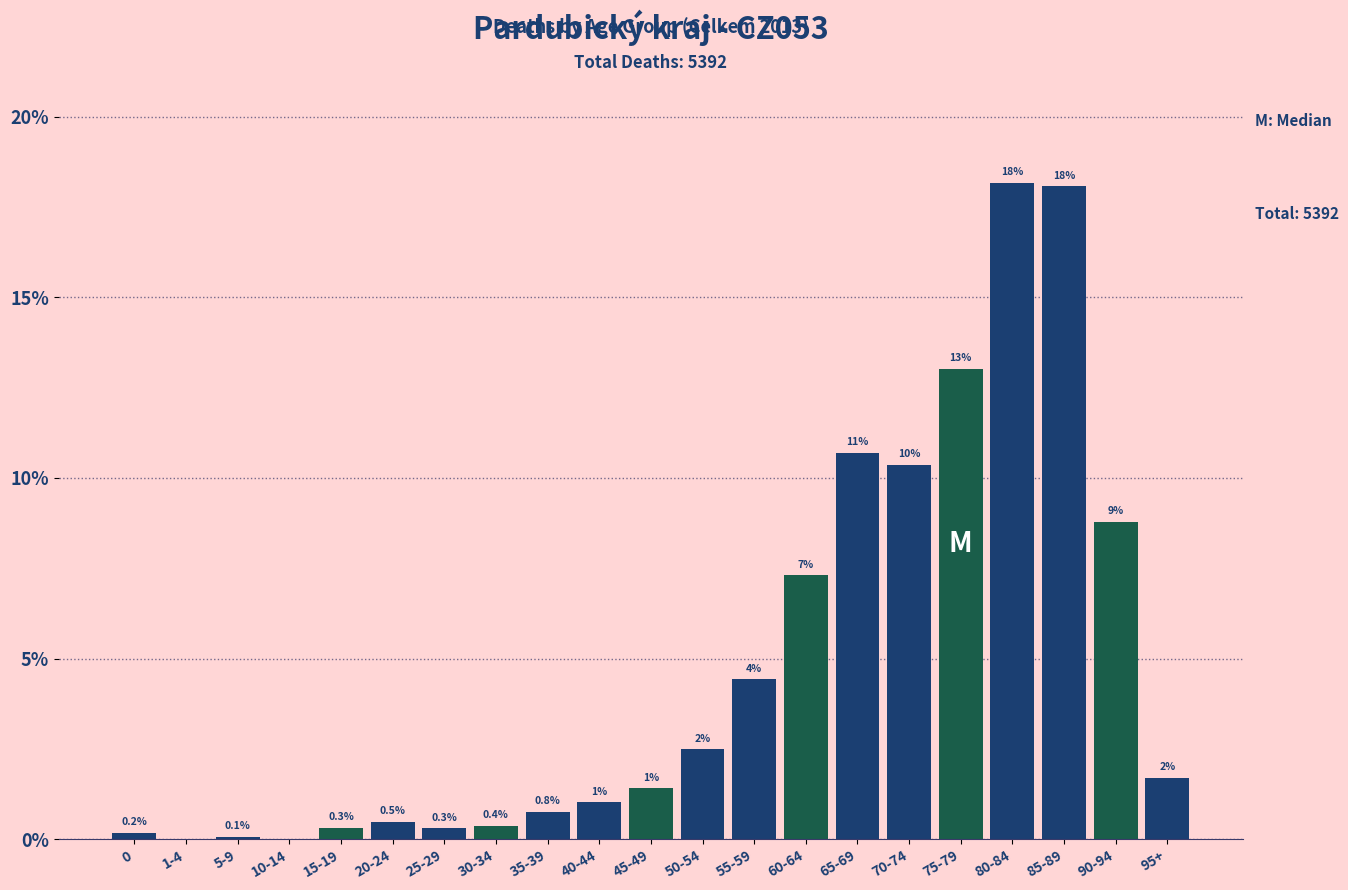

Which label corresponds to the largest value in the chart?

80-84